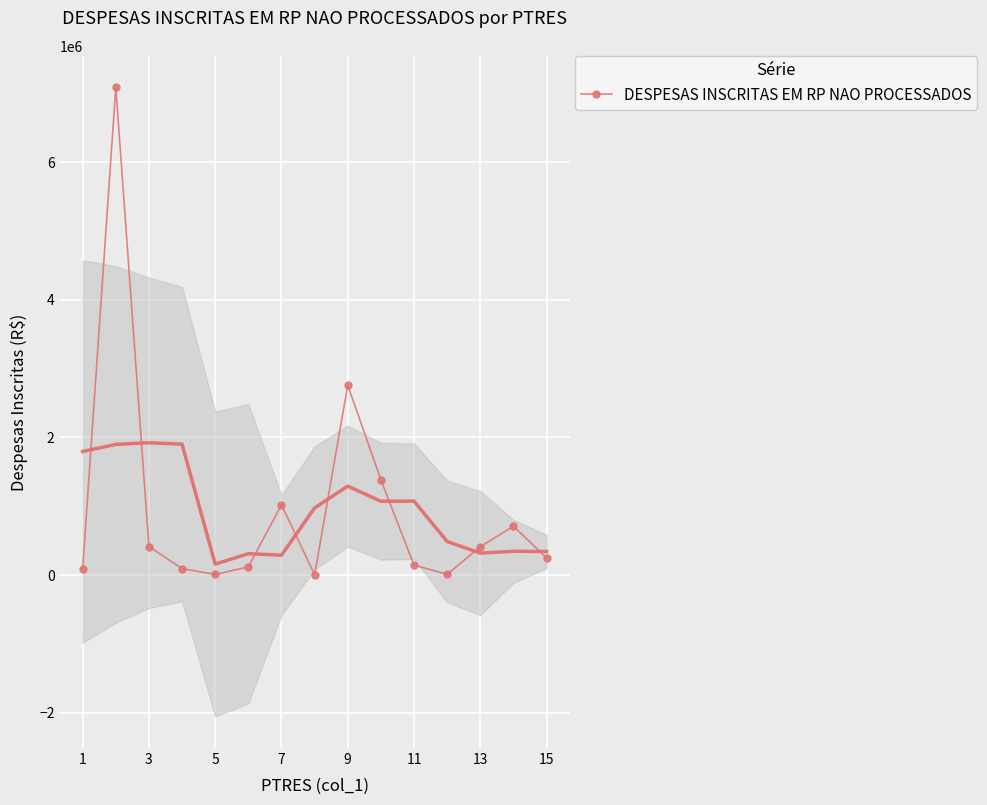

True or false: DESPESAS INSCRITAS EM RP NAO PROCESSADOS has more than 0 interior local peaks.

True